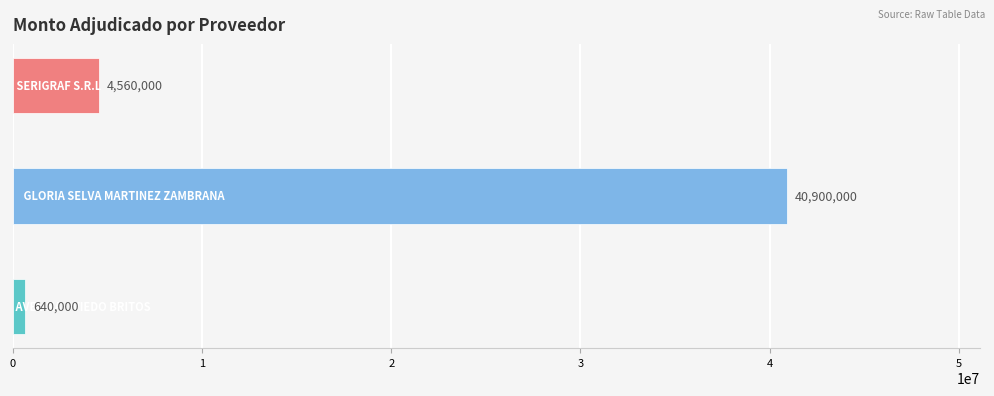

How many series are shown in this chart?

1